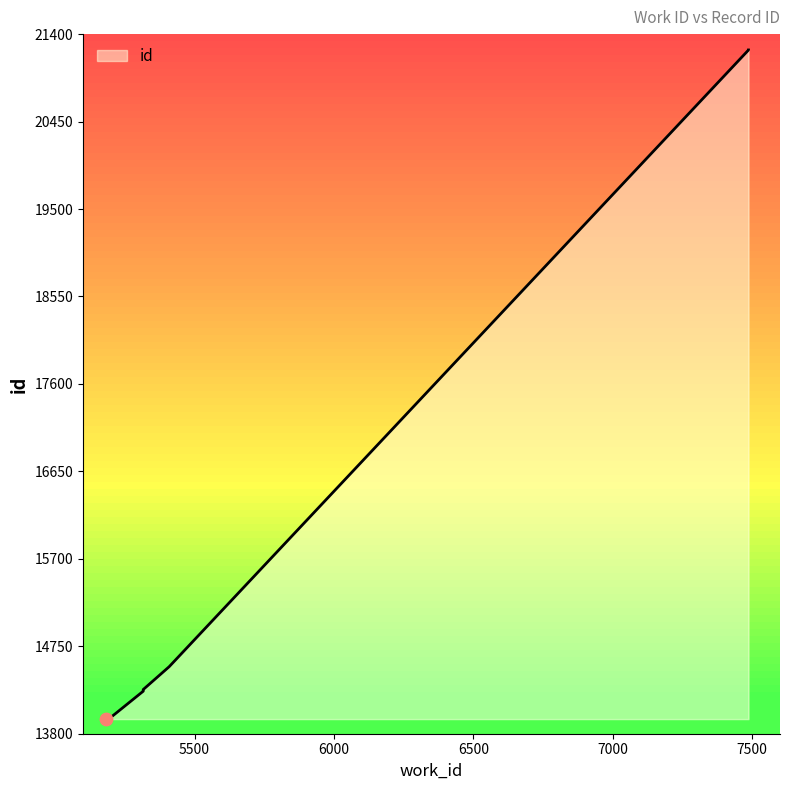

What is the ratio of the value at 5316 to the value at 5409?

1.0